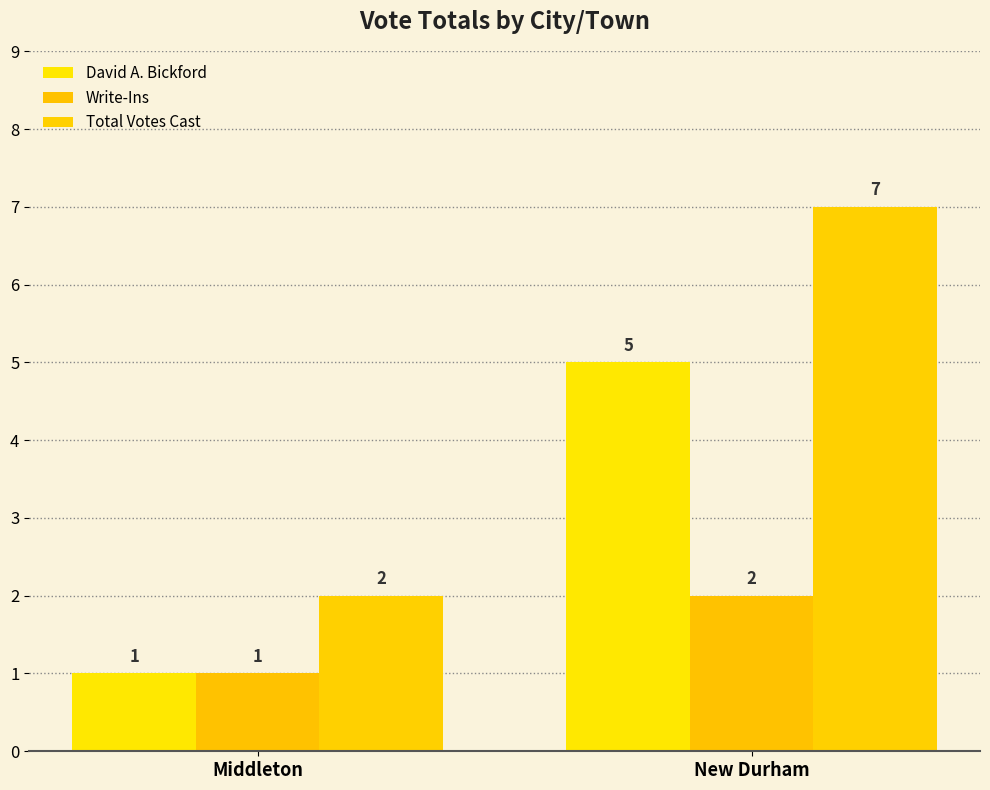

How many data points in Write-Ins are less than 2?

1